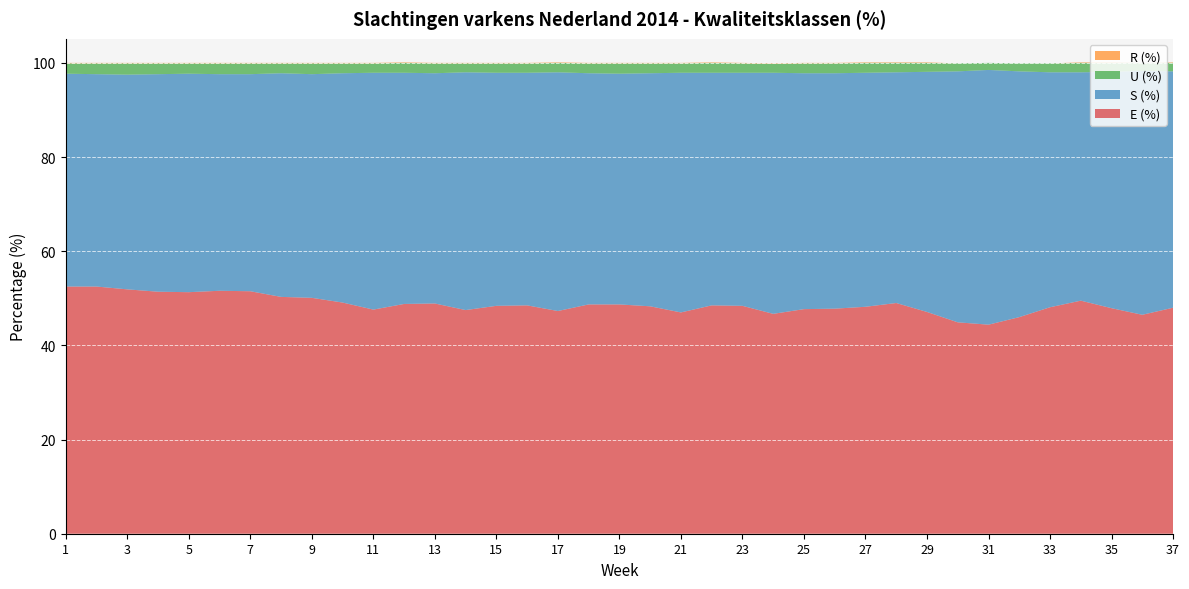

Reading left to right, what are all the values shown in this chart?

E (%): 1=52.5	2=52.5	3=51.9	4=51.4	5=51.3	6=51.6	7=51.5	8=50.3	9=50.1	10=49.1	11=47.6	12=48.8	13=48.9	14=47.5	15=48.4	16=48.5	17=47.3	18=48.7	19=48.7	20=48.3	21=47.0	22=48.5	23=48.4	24=46.7	25=47.7	26=47.8	27=48.2	28=49.0	29=47.1	30=44.9	31=44.4	32=46.0	33=48.1	34=49.5	35=47.9	36=46.5	37=48.0
S (%): 1=45.2	2=45.1	3=45.6	4=46.2	5=46.4	6=46.0	7=46.1	8=47.5	9=47.5	10=48.7	11=50.3	12=49.1	13=48.9	14=50.5	15=49.5	16=49.4	17=50.7	18=49.1	19=49.0	20=49.5	21=50.9	22=49.4	23=49.5	24=51.2	25=50.1	26=50.0	27=49.7	28=49.0	29=51.0	30=53.3	31=54.1	32=52.2	33=49.9	34=48.5	35=50.2	36=51.8	37=50.2
U (%): 1=2.2	2=2.3	3=2.4	4=2.3	5=2.2	6=2.3	7=2.3	8=2.1	9=2.3	10=2.1	11=2.0	12=2.1	13=2.1	14=1.9	15=2.0	16=2.0	17=2.0	18=2.1	19=2.2	20=2.1	21=2.0	22=2.1	23=2.0	24=1.9	25=2.1	26=2.1	27=2.1	28=2.0	29=1.9	30=1.7	31=1.5	32=1.7	33=1.9	34=2.0	35=1.9	36=1.7	37=1.8
R (%): 1=0.1	2=0.1	3=0.1	4=0.1	5=0.1	6=0.1	7=0.1	8=0.1	9=0.1	10=0.1	11=0.1	12=0.1	13=0.1	14=0.1	15=0.1	16=0.1	17=0.1	18=0.1	19=0.1	20=0.1	21=0.1	22=0.1	23=0.1	24=0.1	25=0.1	26=0.1	27=0.1	28=0.1	29=0.1	30=0.0	31=0.0	32=0.0	33=0.0	34=0.1	35=0.1	36=0.0	37=0.1